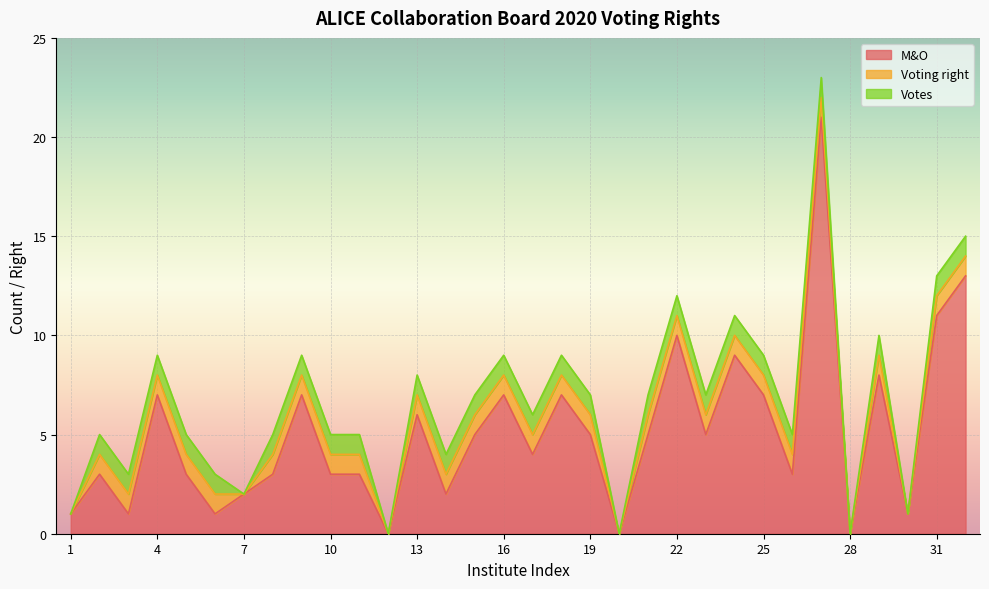

Reading left to right, list all the values displayed in this chart.

M&O: 1=1	2=3	3=1	4=7	5=3	6=1	7=2	8=3	9=7	10=3	11=3	12=0	13=6	14=2	15=5	16=7	17=4	18=7	19=5	20=0	21=5	22=10	23=5	24=9	25=7	26=3	27=21	28=0	29=8	30=1	31=11	32=13
Voting right: 1=0	2=1	3=1	4=1	5=1	6=1	7=0	8=1	9=1	10=1	11=1	12=0	13=1	14=1	15=1	16=1	17=1	18=1	19=1	20=0	21=1	22=1	23=1	24=1	25=1	26=1	27=1	28=0	29=1	30=0	31=1	32=1
Votes: 1=0	2=1	3=1	4=1	5=1	6=1	7=0	8=1	9=1	10=1	11=1	12=0	13=1	14=1	15=1	16=1	17=1	18=1	19=1	20=0	21=1	22=1	23=1	24=1	25=1	26=1	27=1	28=0	29=1	30=0	31=1	32=1